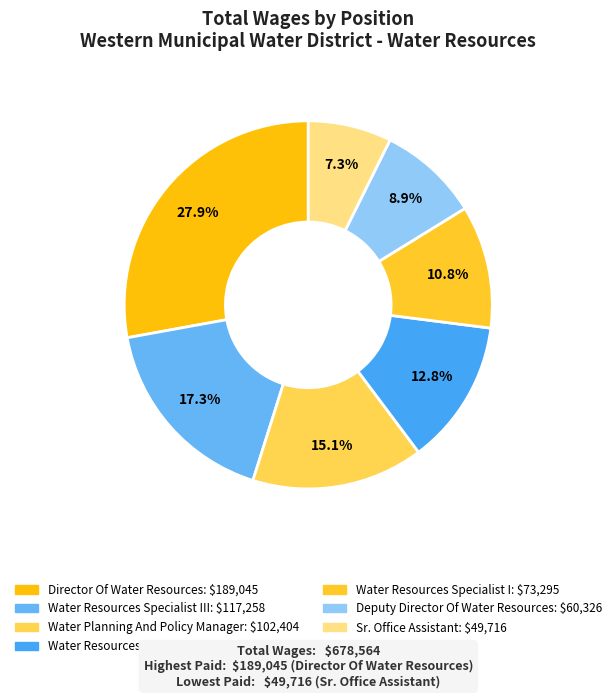

How many segments does this pie chart have?

7